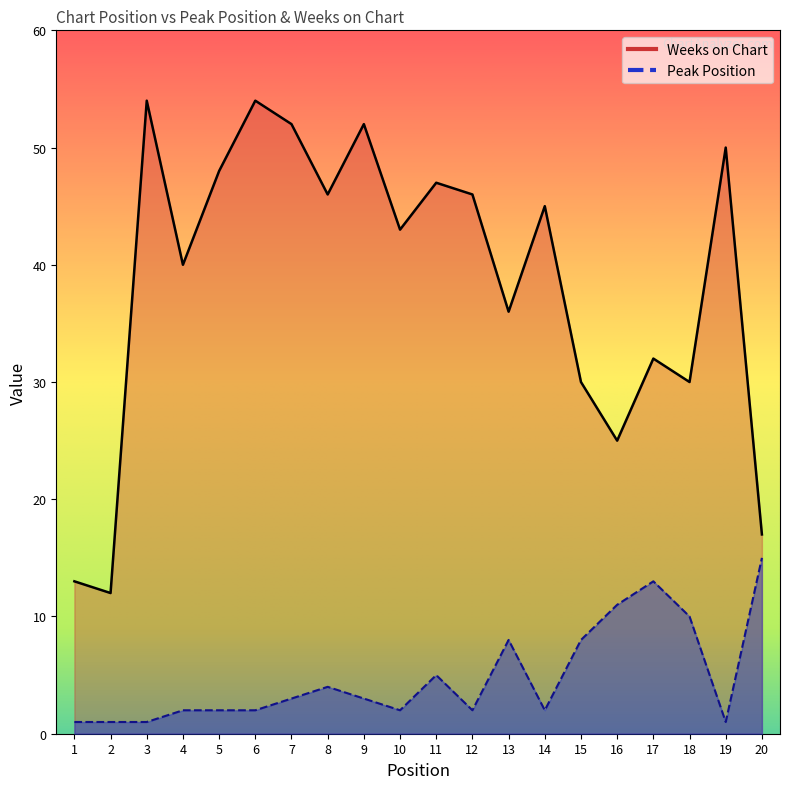

Where does the Weeks on Chart series first go above 45?

3